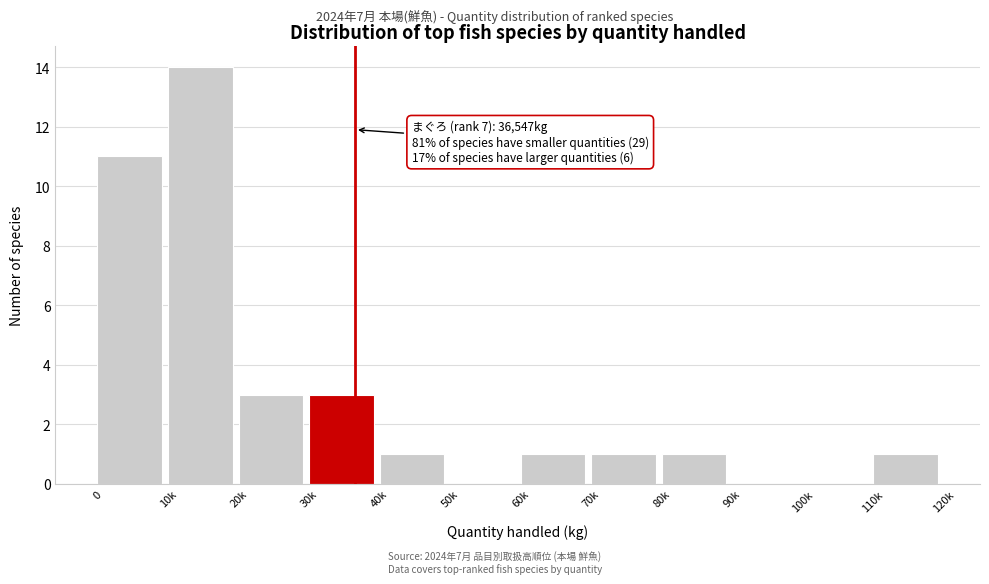

Reading right to left, what are all the values shown in this chart?

110k=1	100k=0	90k=0	80k=1	70k=1	60k=1	50k=0	40k=1	30k=3	20k=3	10k=14	0=11